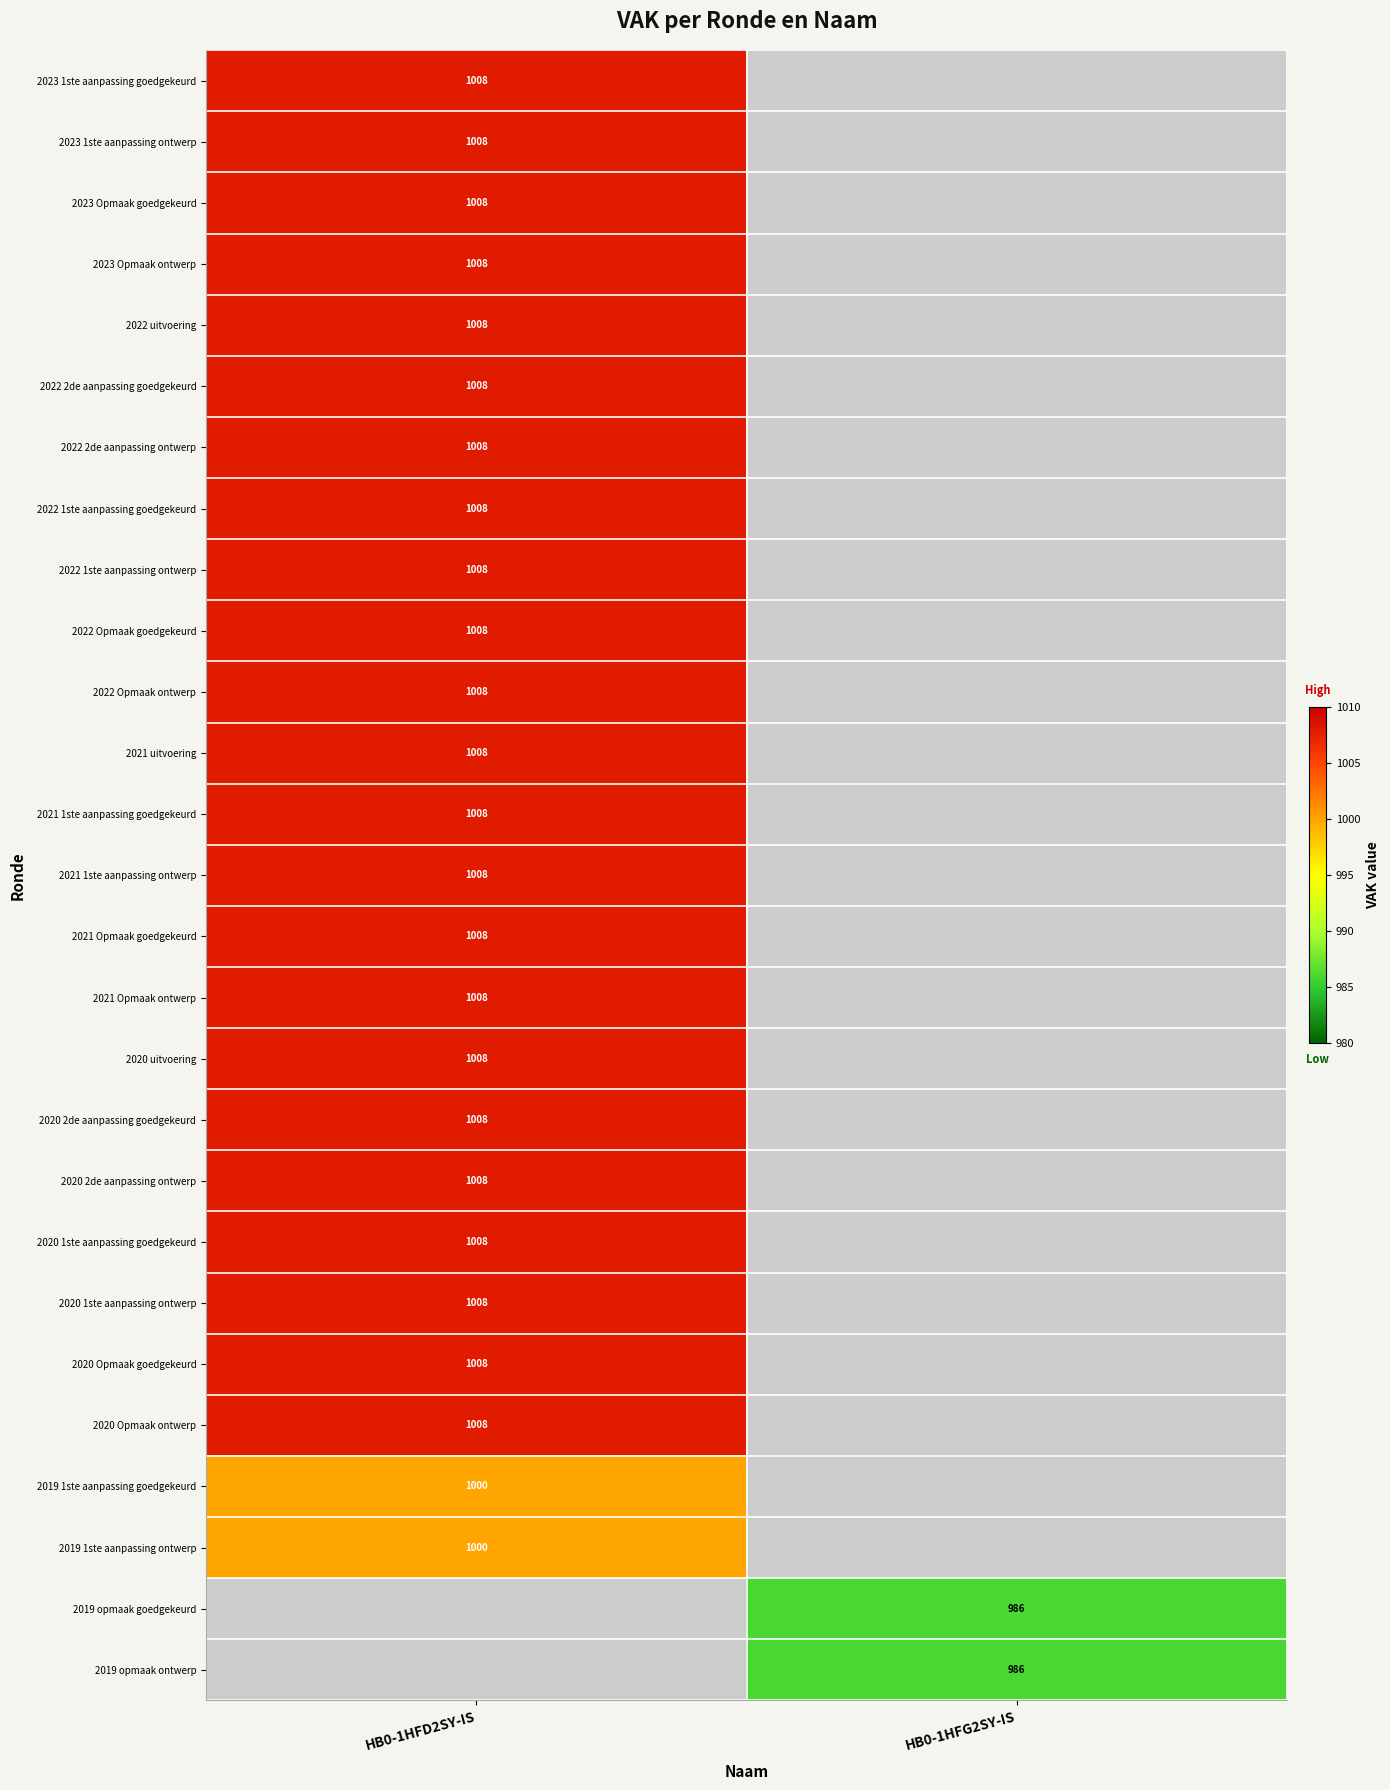

Count the number of data series in this chart.

27